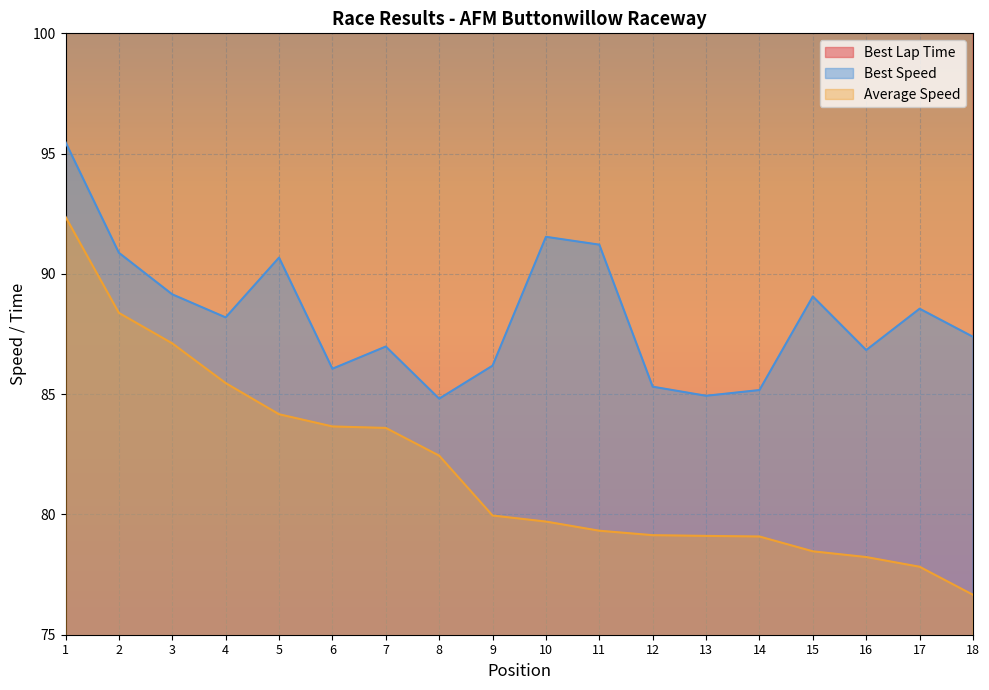

What are all the series names shown in the legend?

Best Lap Time, Best Speed, Average Speed